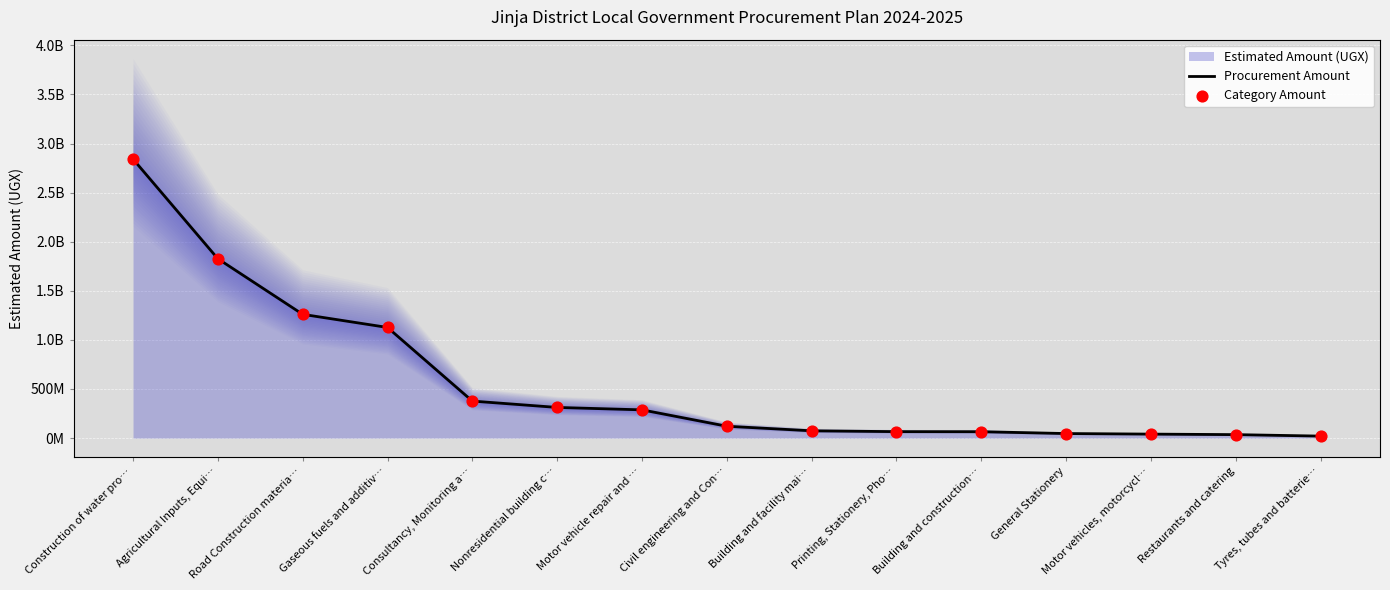

At which category is the sum across all series the highest?

Construction of water pro…